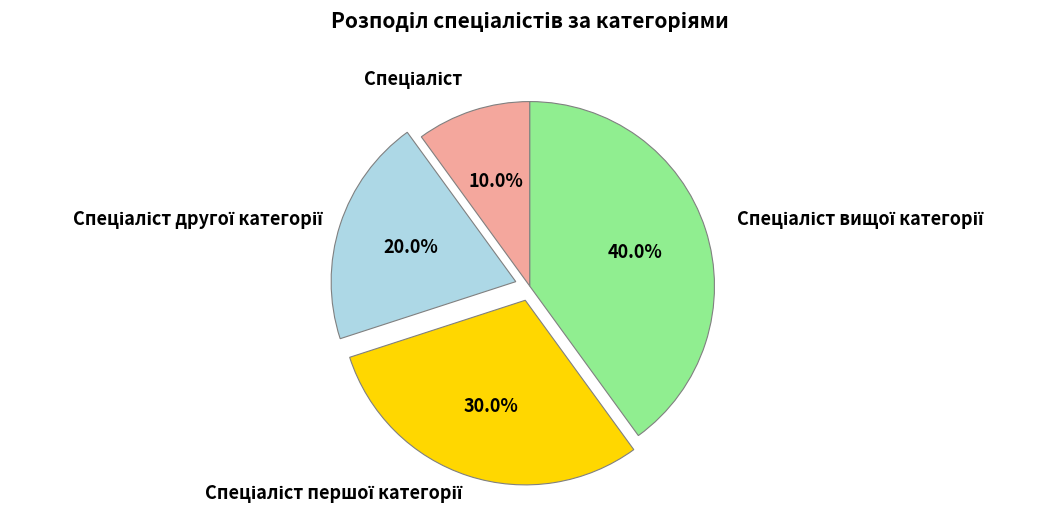

Is there any slice that represents more than half of the pie?

No